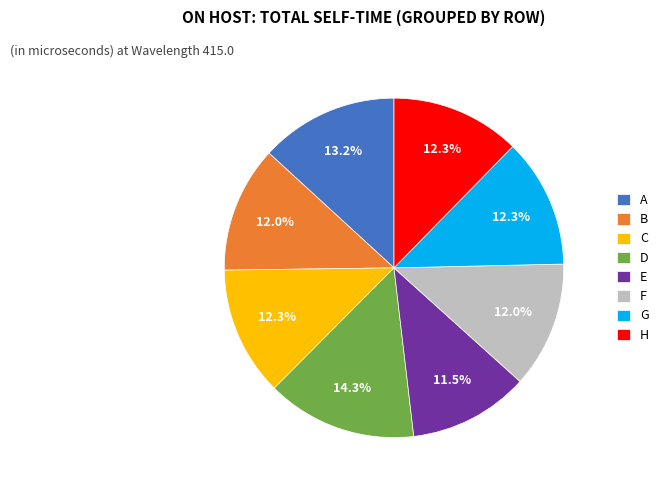

Is it true that C is 12% of the pie?

True